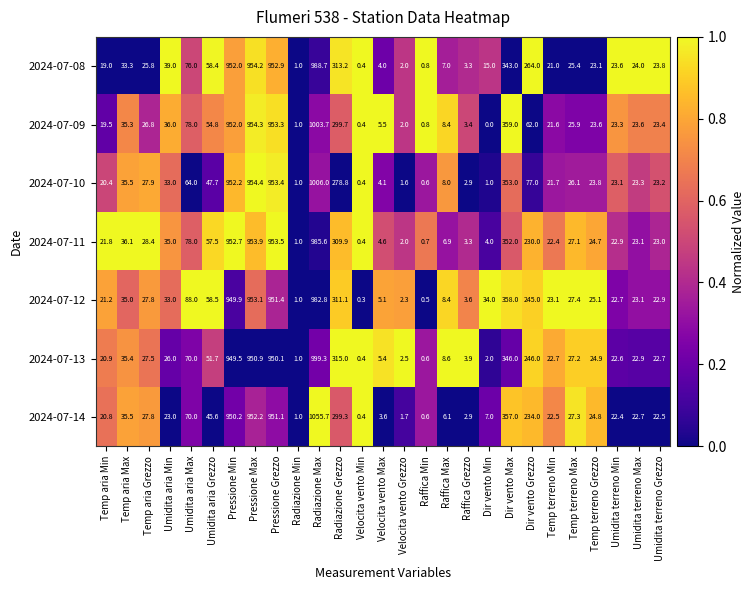

At how many categories does at least one series exceed 0?

27